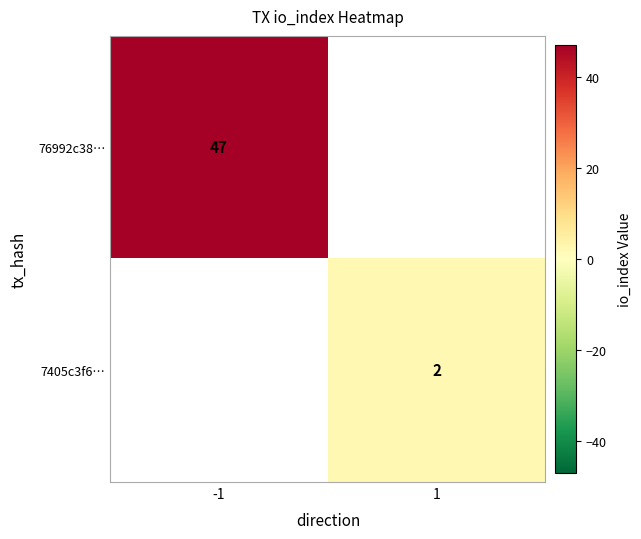

The value of 7405c3f6… at 1 is 3. True or false?

False